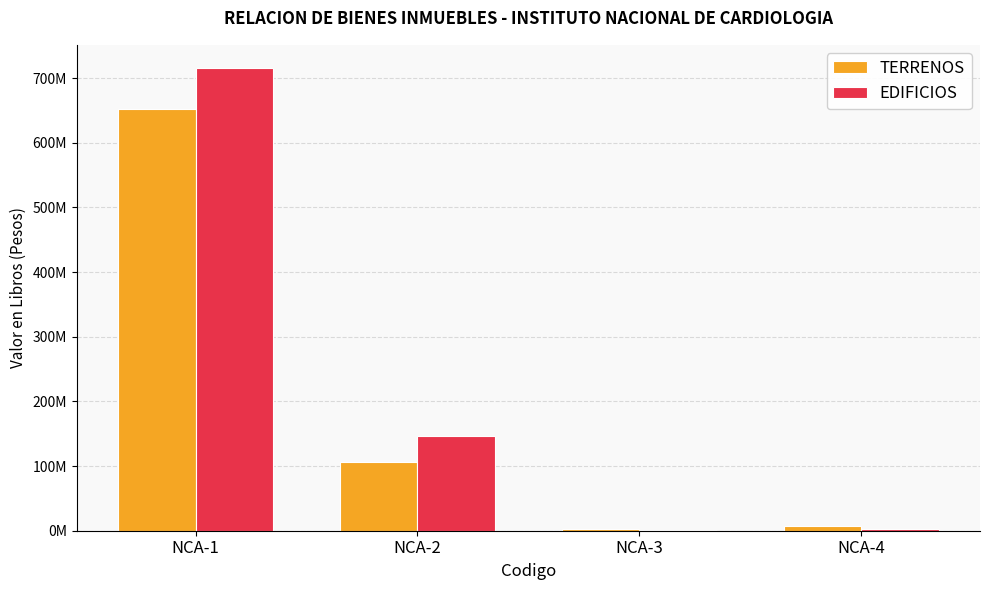

What are all the series names shown in the legend?

TERRENOS, EDIFICIOS